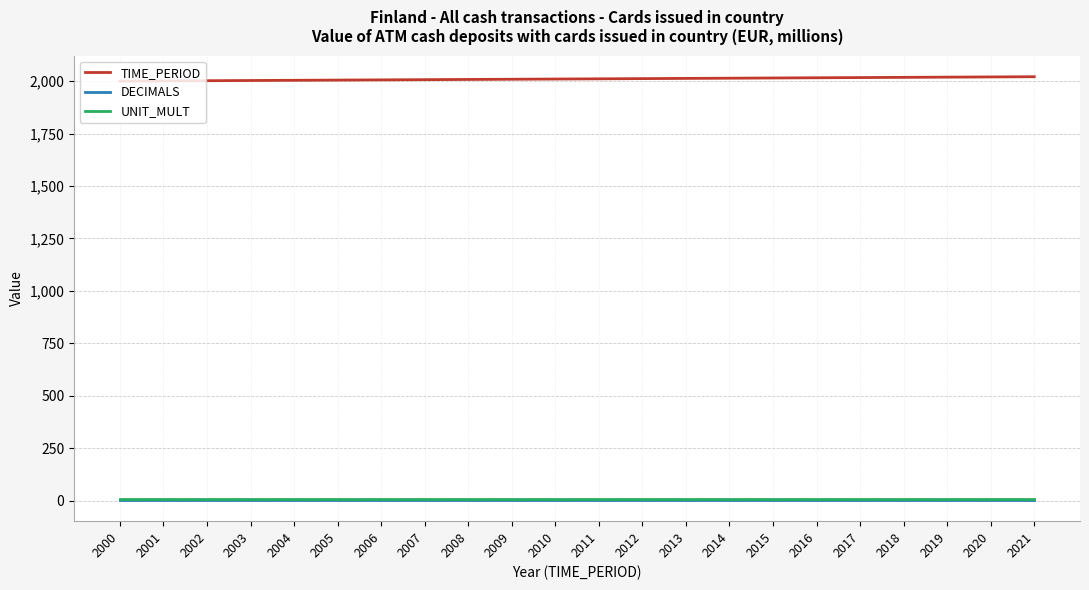

What is the maximum value for DECIMALS?

3